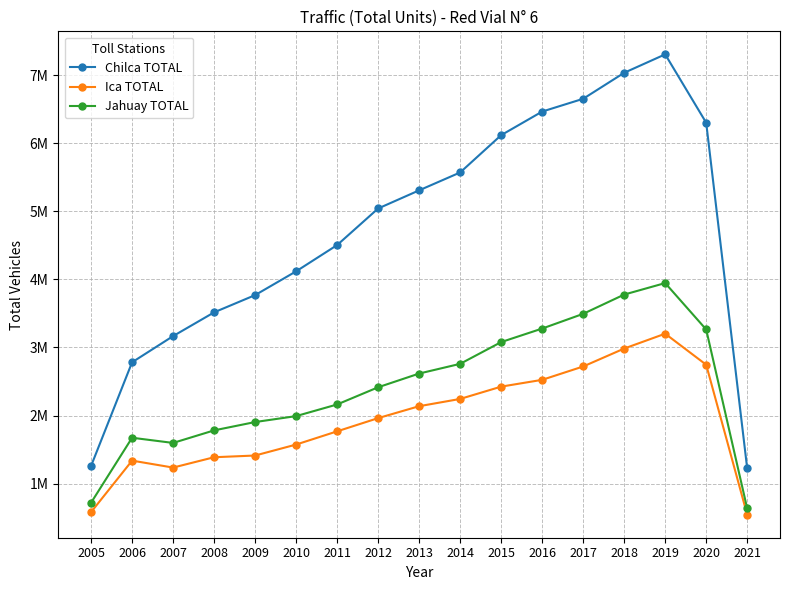

Is this an area chart (filled region under the line)?

No